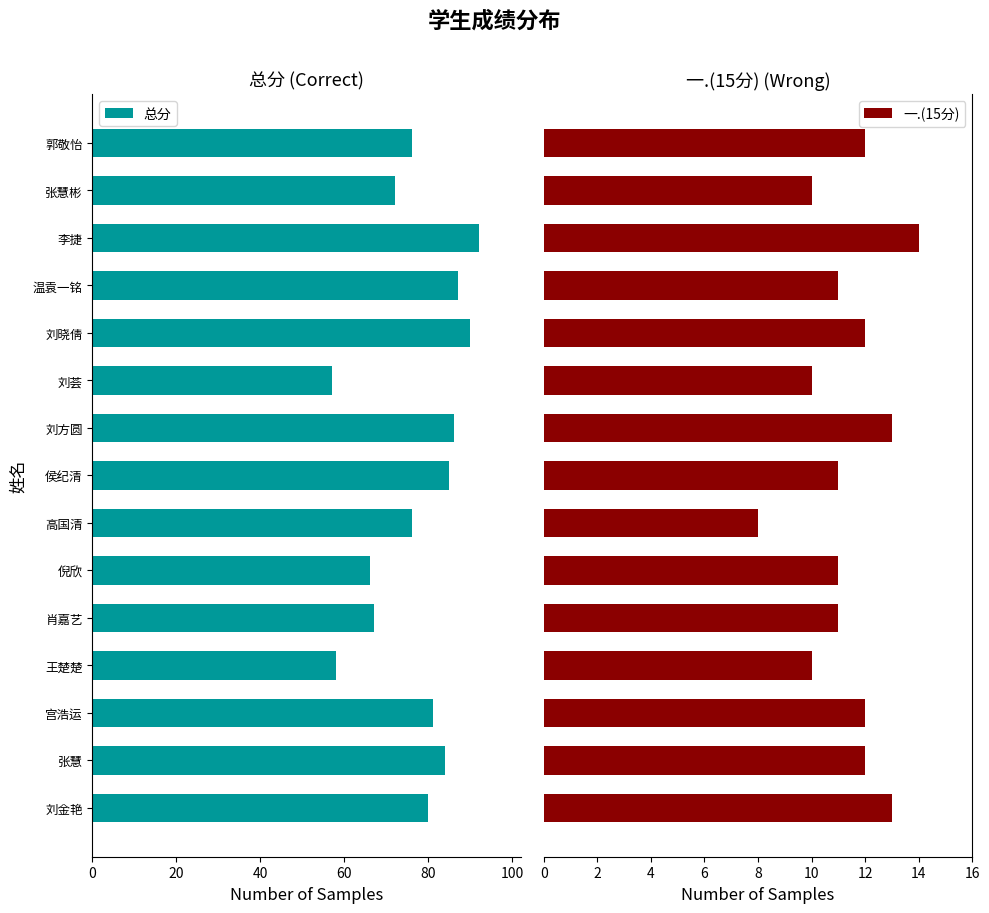

Reading left to right, list all the values displayed in this chart.

总分: 80	84	81	58	67	66	76	85	86	57	90	87	92	72	76
一.(15分): 13	12	12	10	11	11	8	11	13	10	12	11	14	10	12